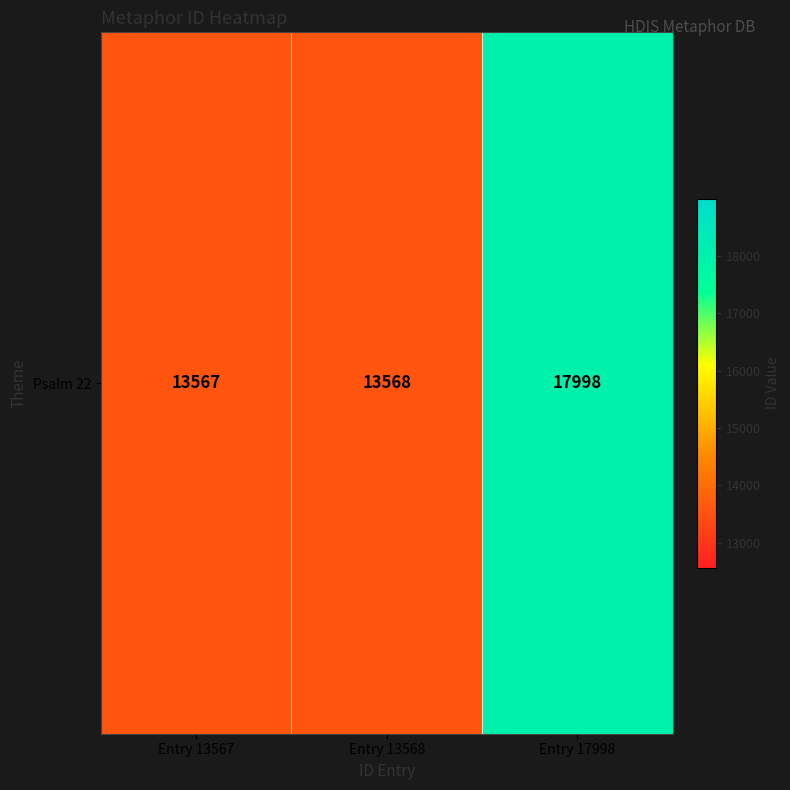

What is the difference between the maximum and second lowest values?

4430